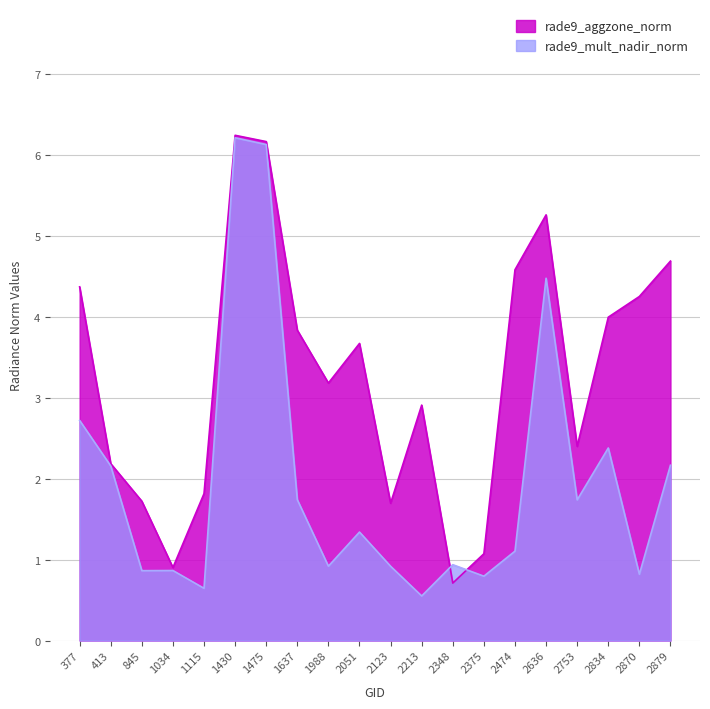

What is the total value across all series at 413?

4.3